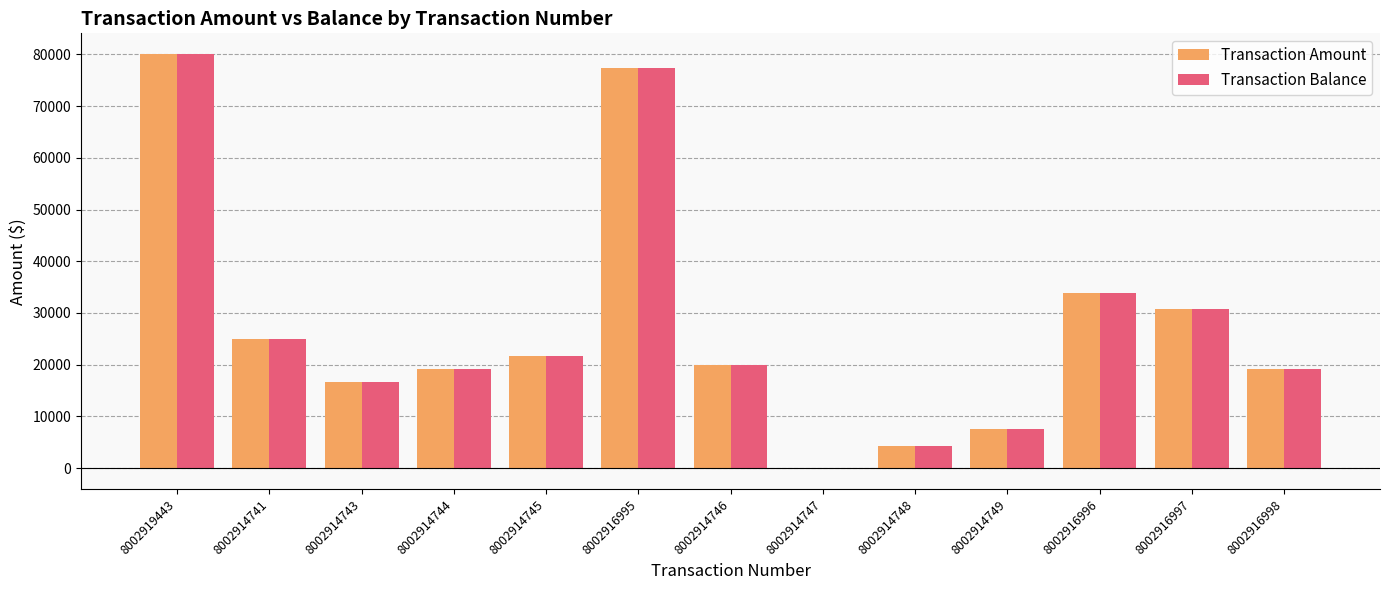

Are the bars grouped side by side (vs. stacked)?

Yes